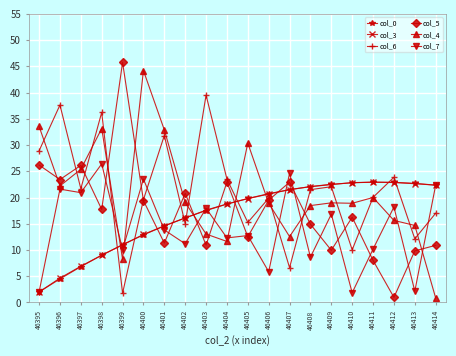

What is the difference between the maximum and minimum values in the col_4 series?

43.3